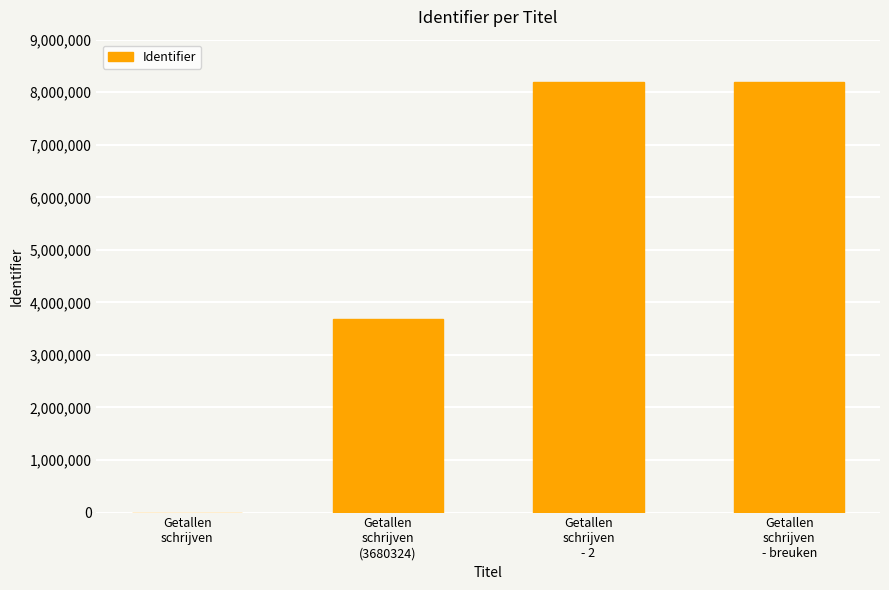

Are the bars horizontal?

No